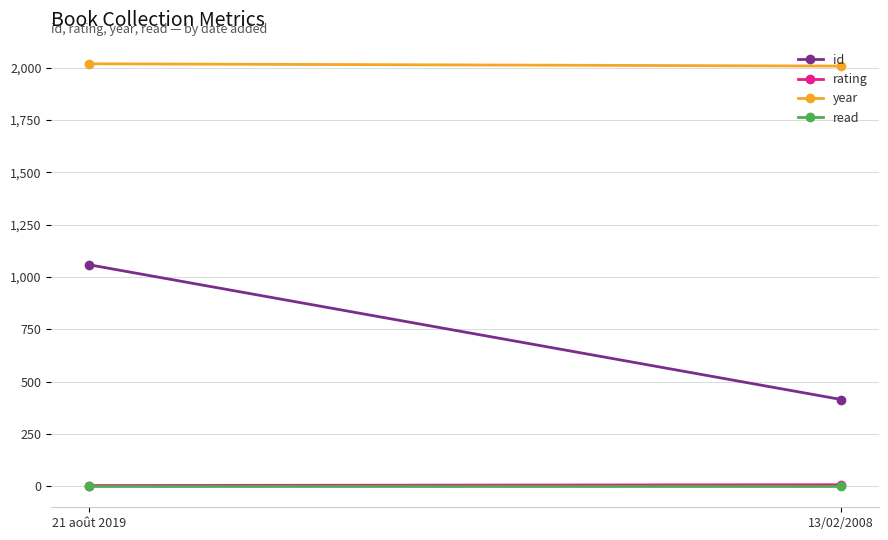

How many lines are shown in the chart?

4